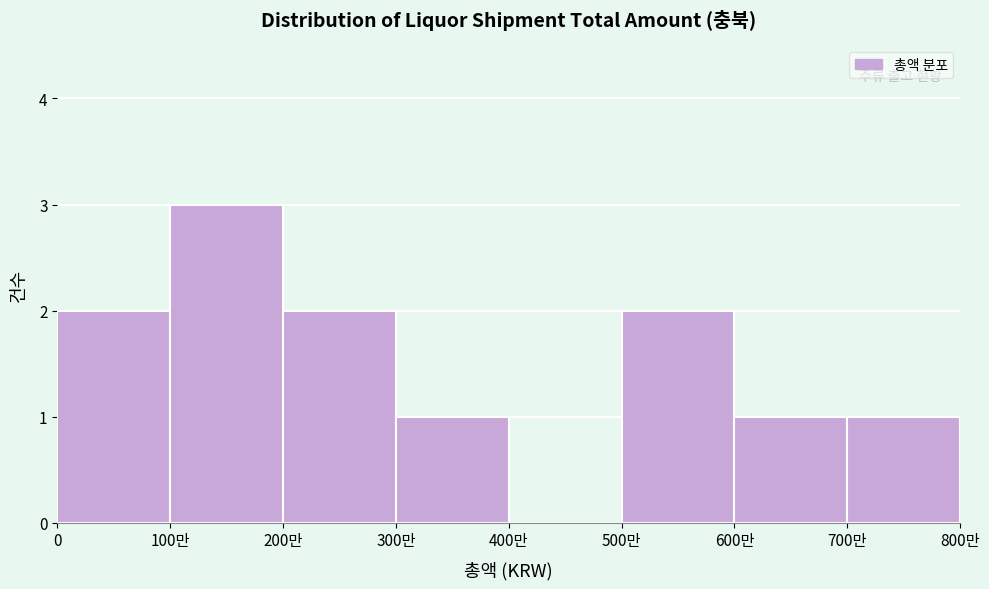

Reading right to left, what are all the values shown in this chart?

700만=1	600만=1	500만=2	400만=0	300만=1	200만=2	100만=3	0=2